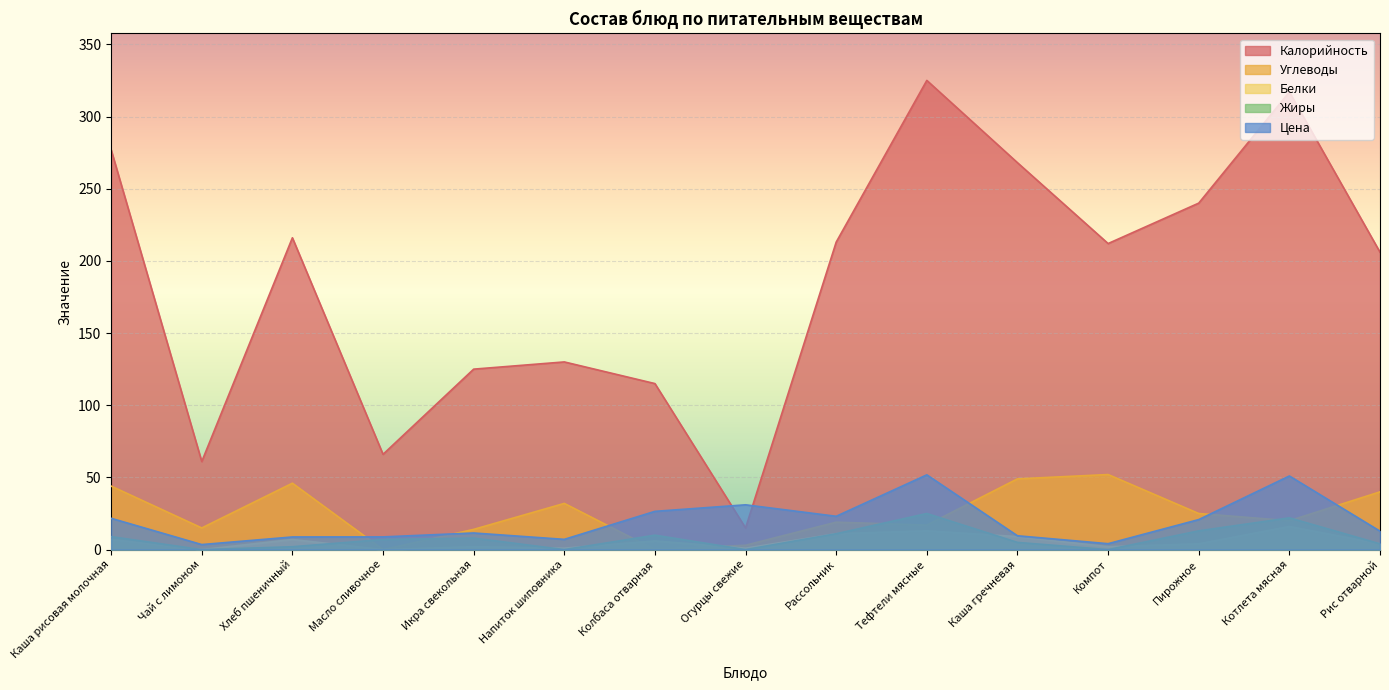

What position from the left is Колбаса отварная?

7